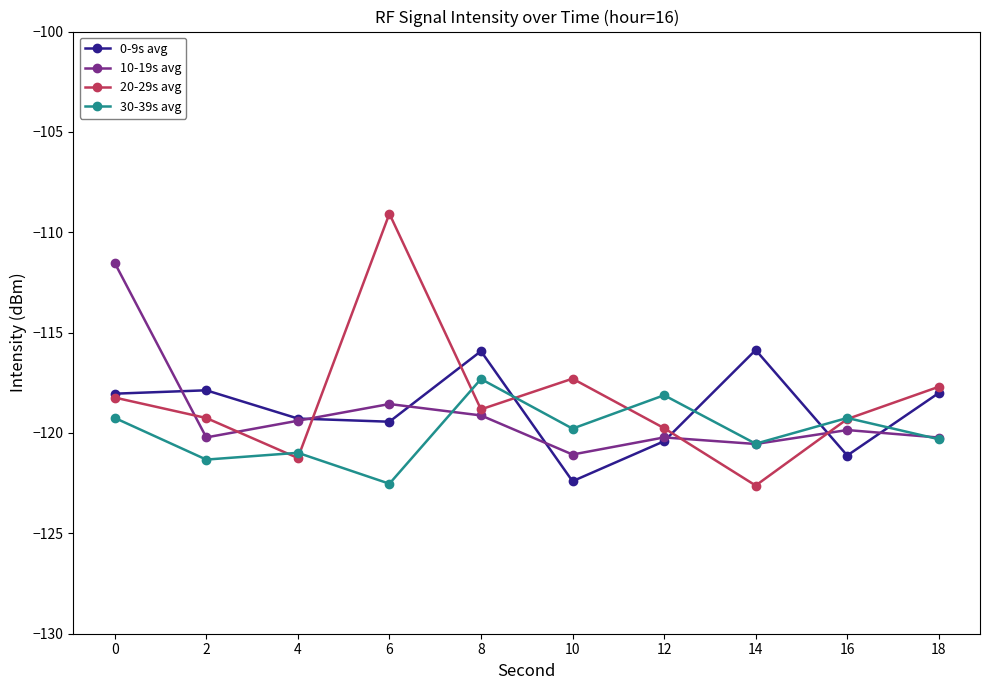

Rank the series by their maximum value, from lowest to highest.

30-39s avg, 0-9s avg, 10-19s avg, 20-29s avg